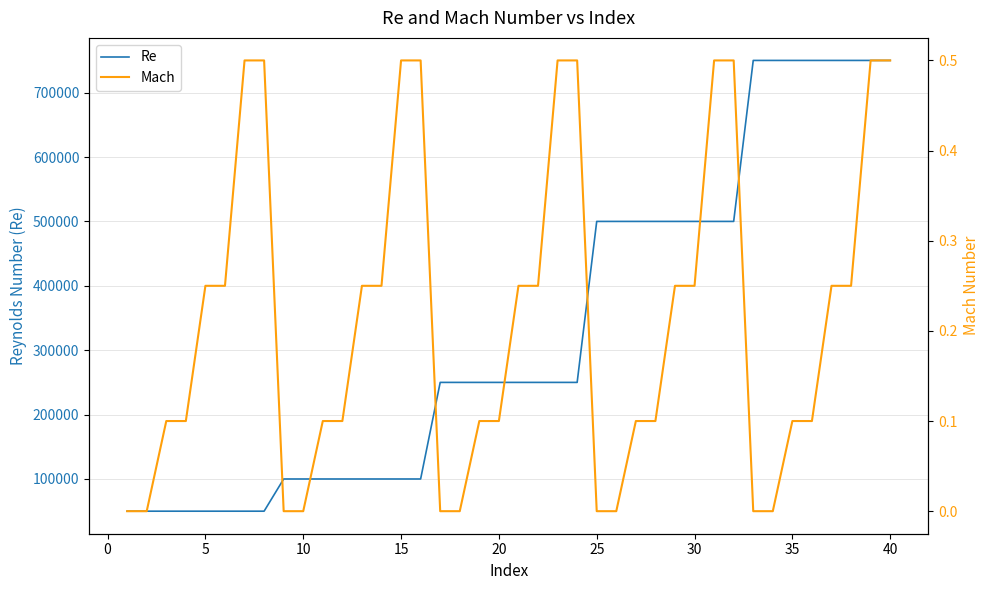

True or false: Mach and Re cross at least once.

False